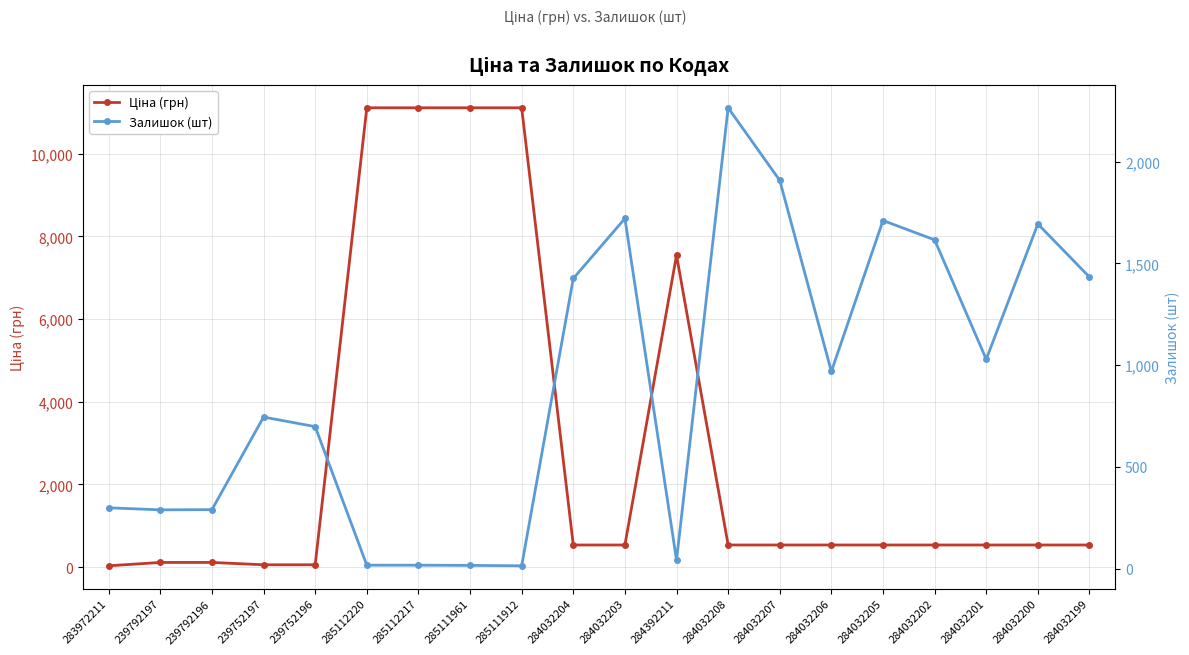

True or false: Залишок (шт) and Ціна (грн) intersect in this chart.

True